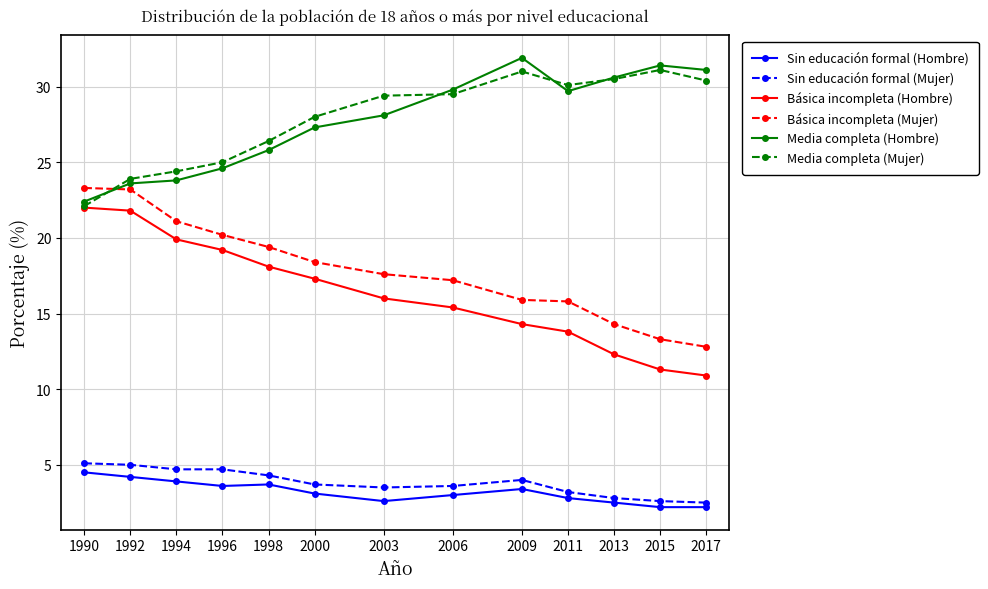

What is the total value across all series at 2000?

97.8